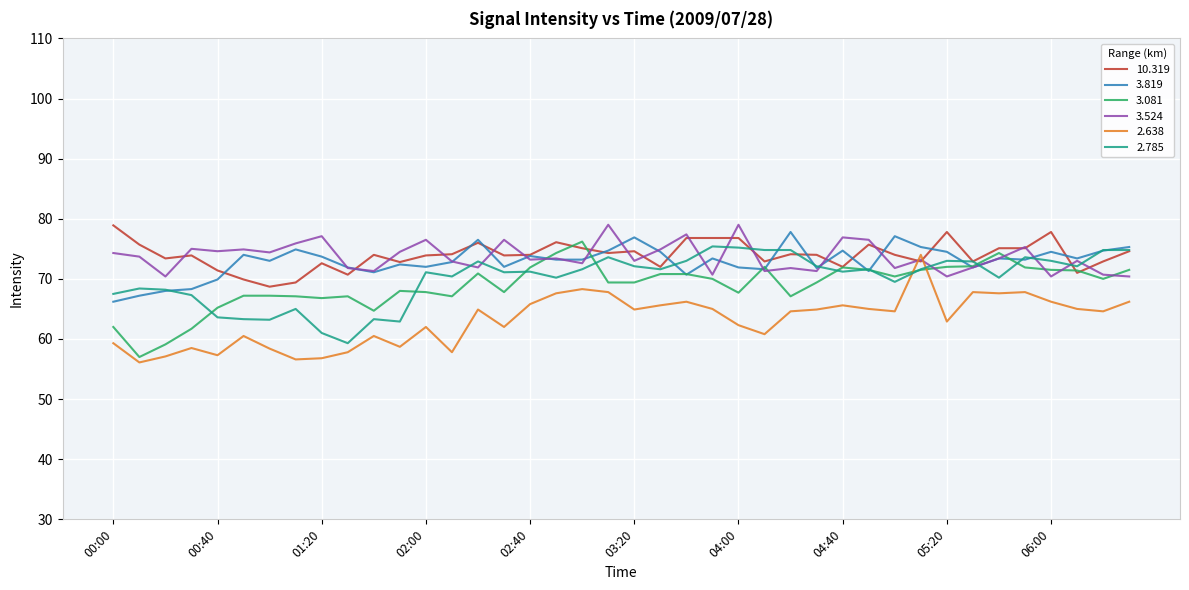

What is the minimum value for 10.319?

68.7